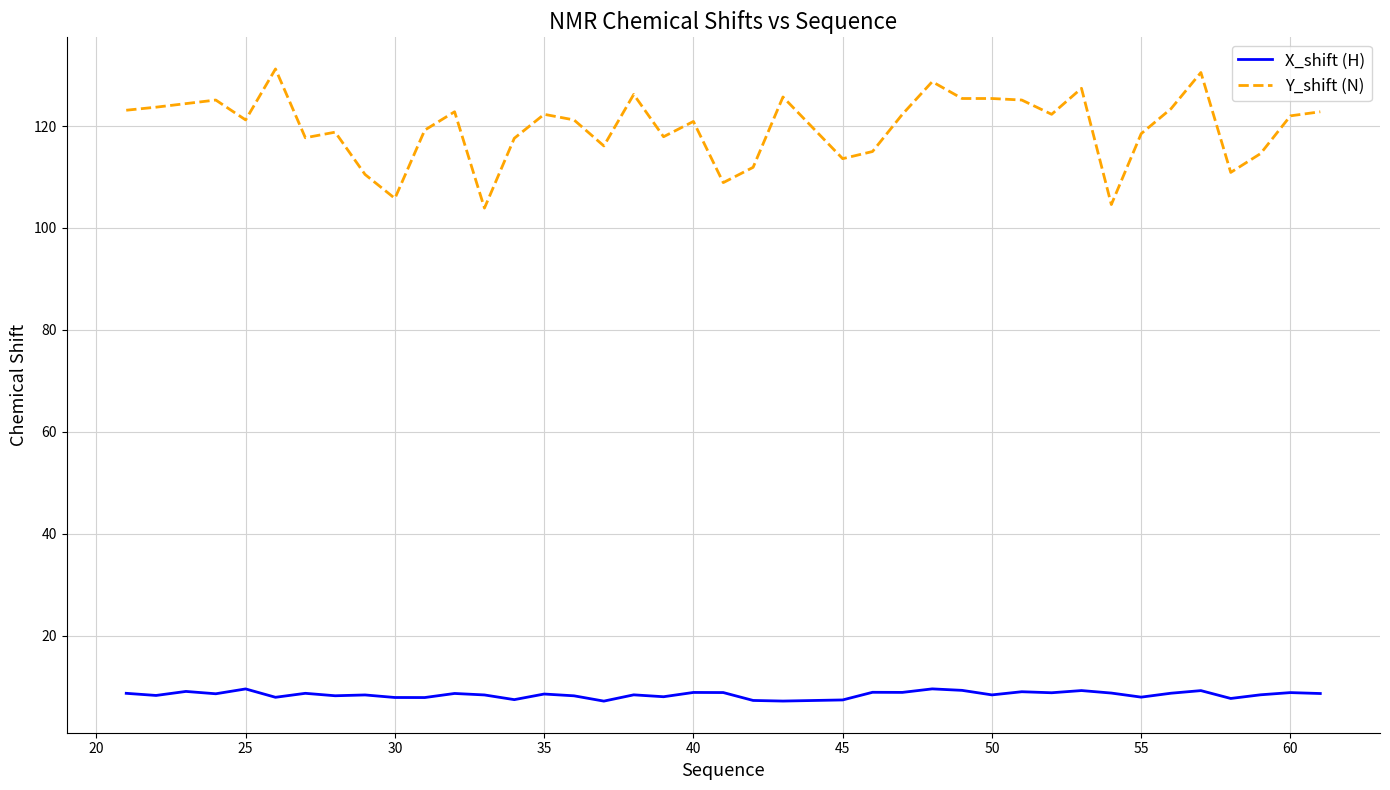

Does the chart have visible grid lines?

Yes